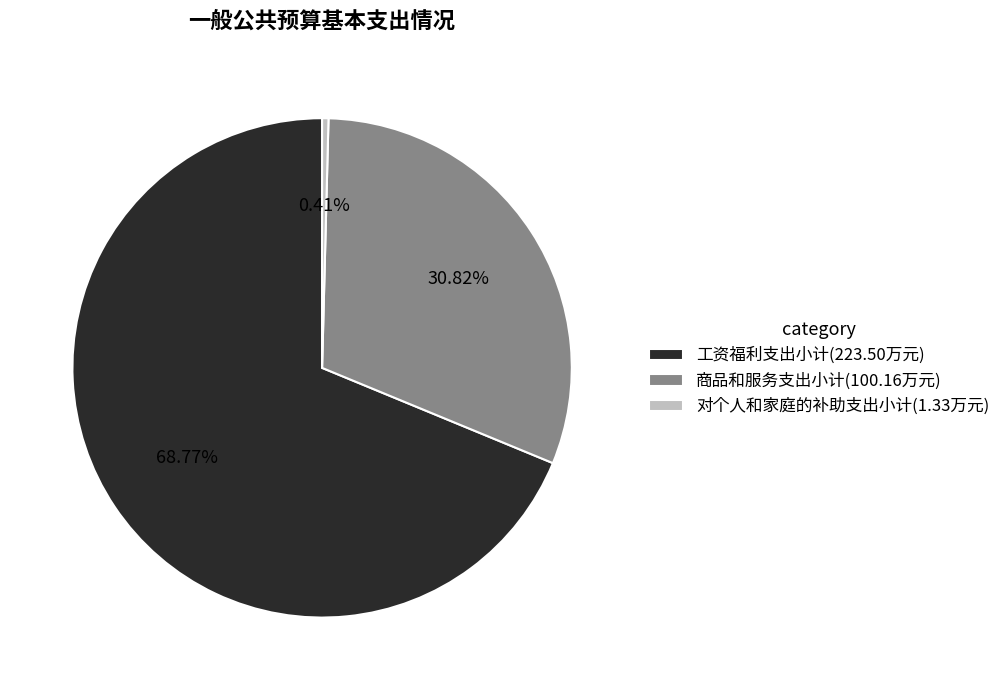

Is the sum of 商品和服务支出小计(100.16万元) and 工资福利支出小计(223.50万元) greater than half?

Yes